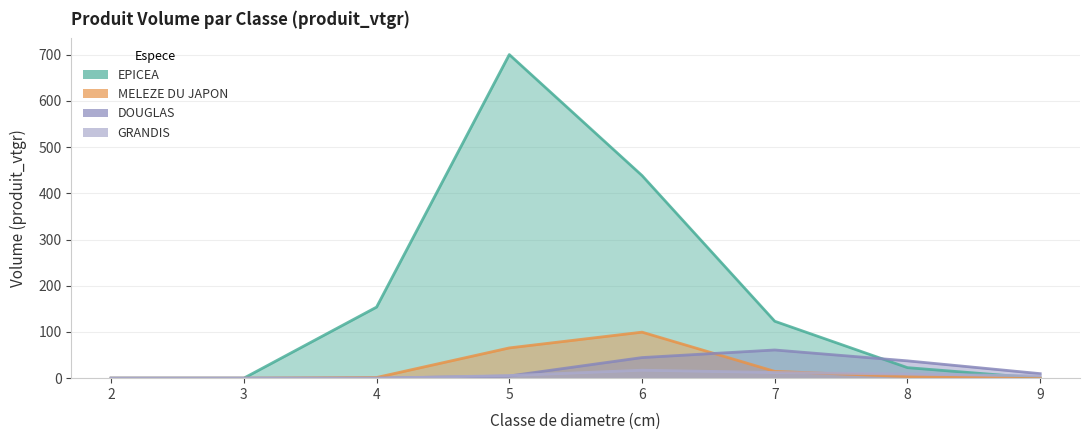

True or false: GRANDIS has a value of 10.8 at 6.

False